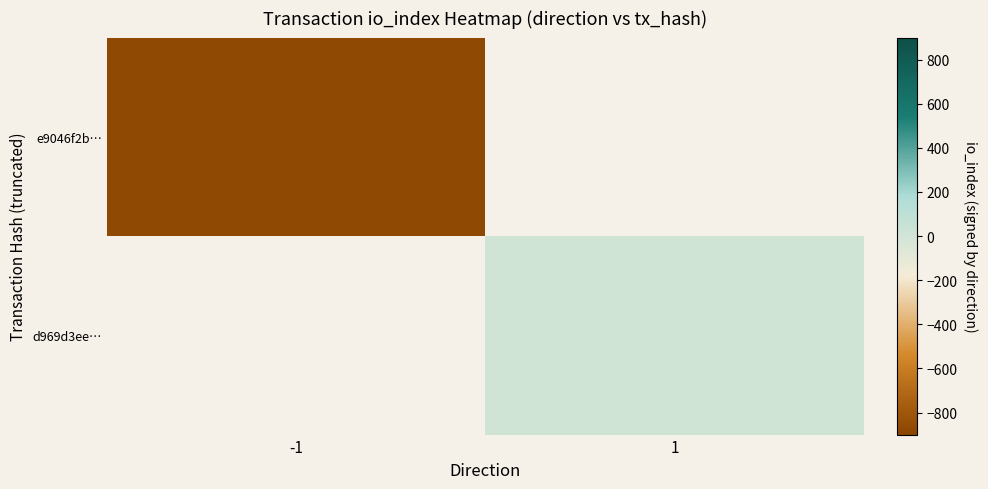

How many positive values does the d969d3ee… series have?

1